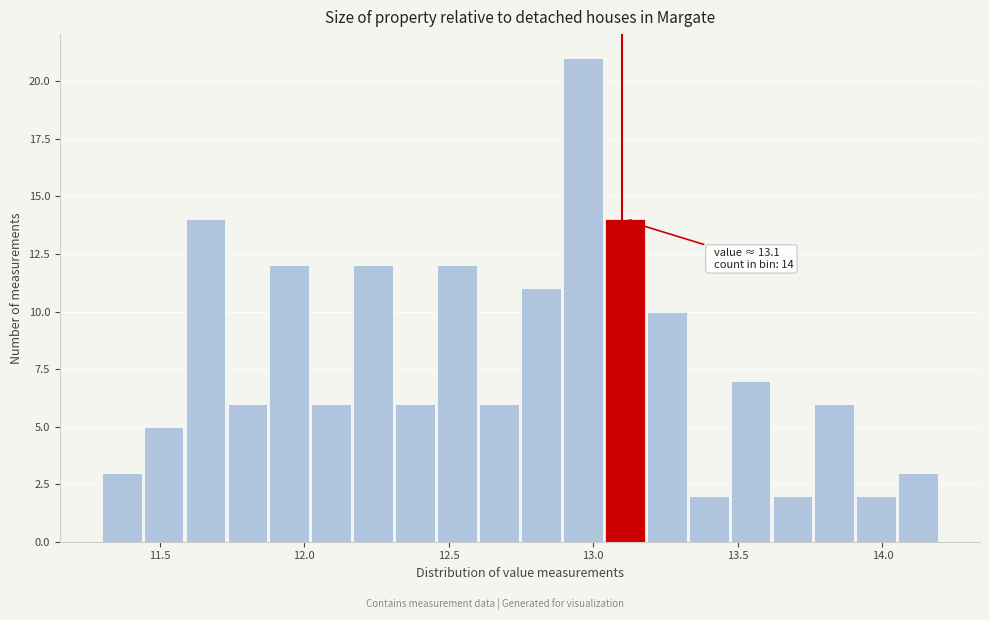

Around what value on the x-axis is the tallest bar? Give the approximate position of its centre, as read against the axis.

12.95